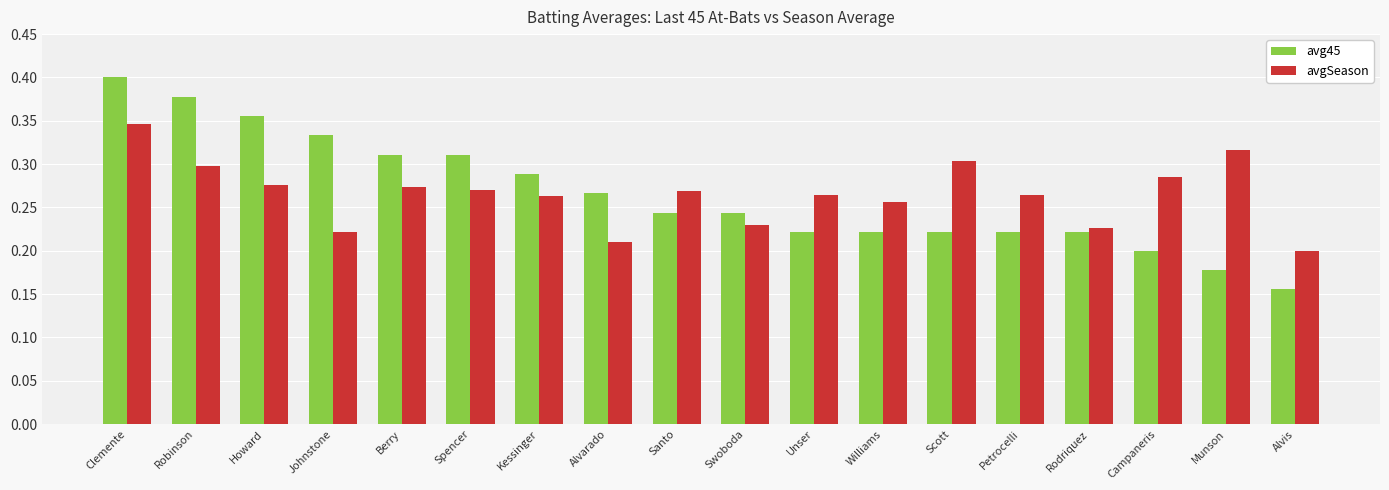

Which category has the lowest value across all series?

Alvis